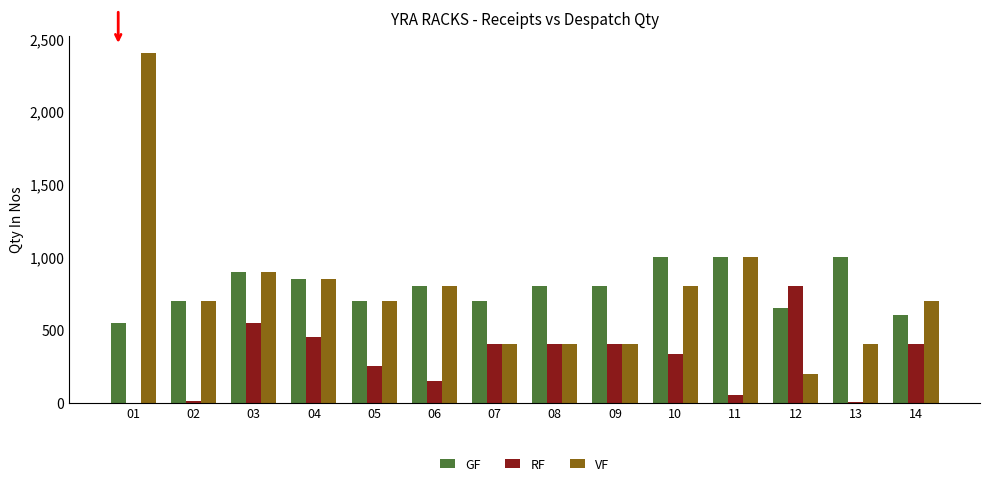

What is the sum of all RF values?

4206